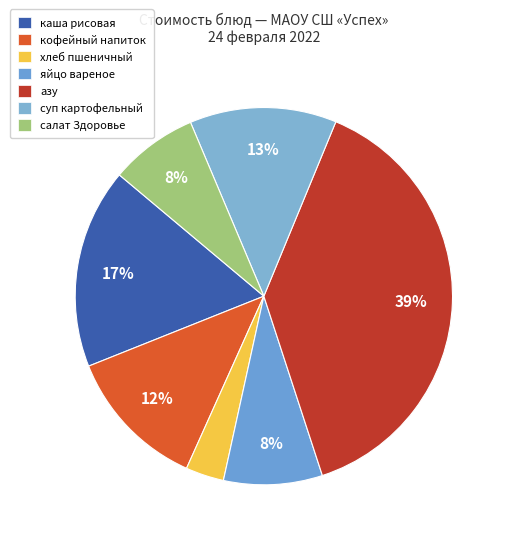

Rank the categories by value from highest to lowest.

азу, каша жидкая мол.из риса с маслом, суп картофельный с рыбными консервами, кофейный напиток с молоком, яйцо вареное, салат Здоровье, Хлеб пшеничный йодированный